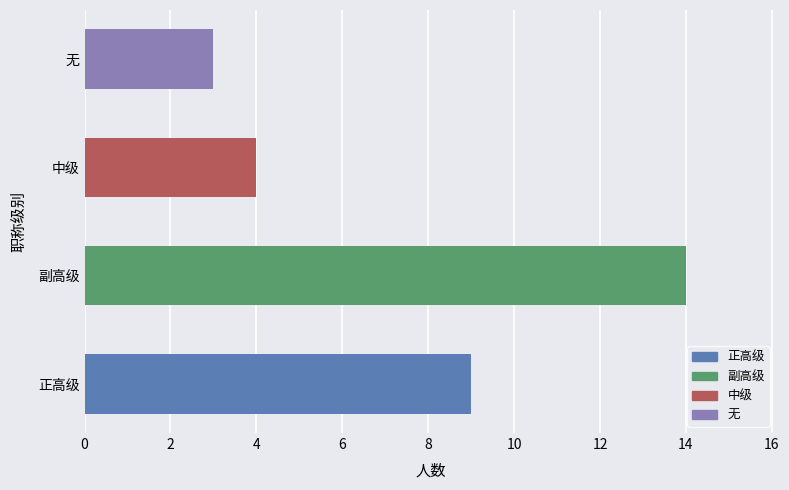

Reading top to bottom, list all the values displayed in this chart.

无=3	中级=4	副高级=14	正高级=9